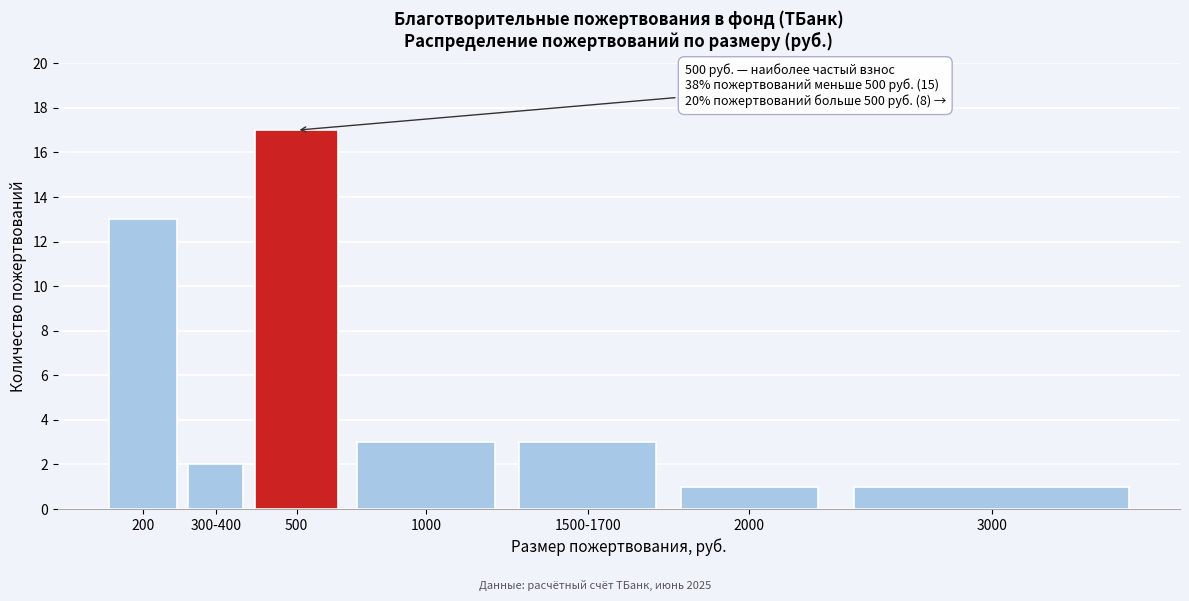

Reading left to right, extract all data points from this chart.

200=13	300-400=2	500=17	1000=3	1500-1700=3	2000=1	3000=1